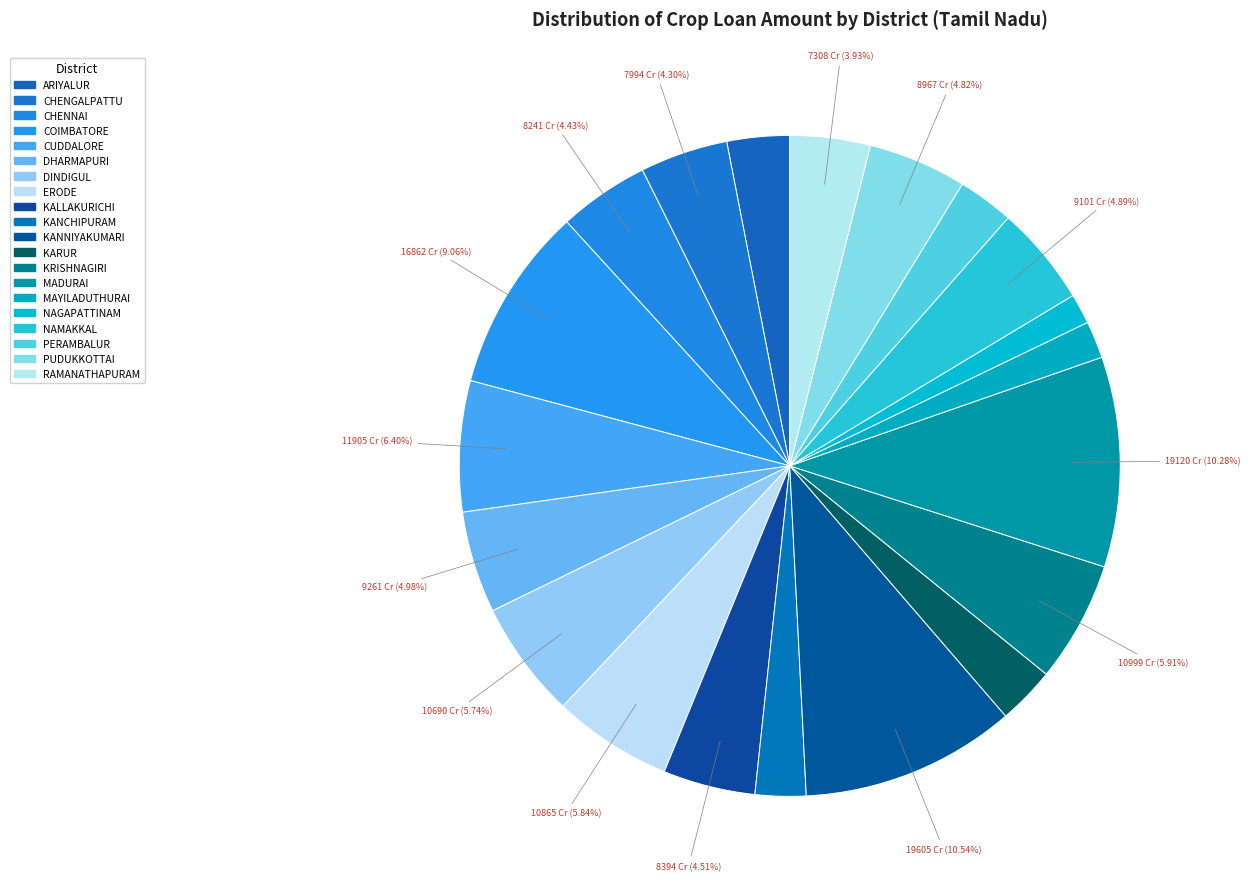

To the nearest percent, what is the average slice percentage?

5%